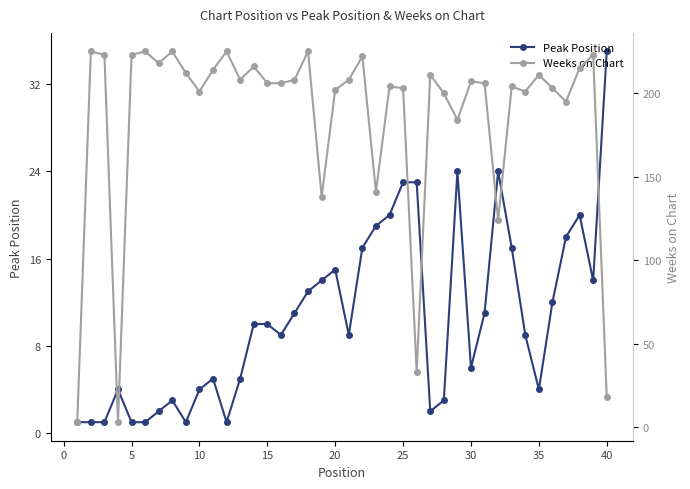

What are all the series names shown in the legend?

Peak Position, Weeks on Chart